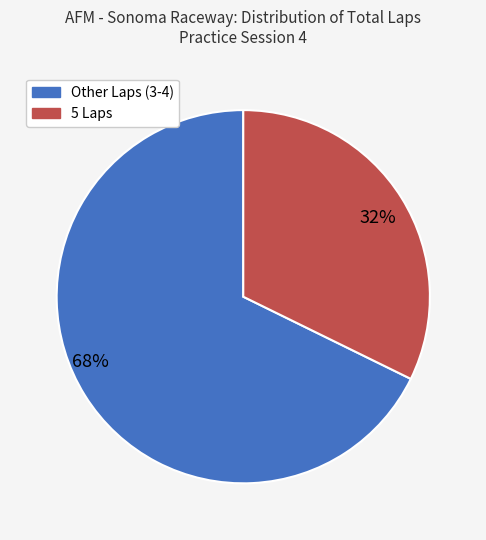

Does any single category account for the majority?

Yes